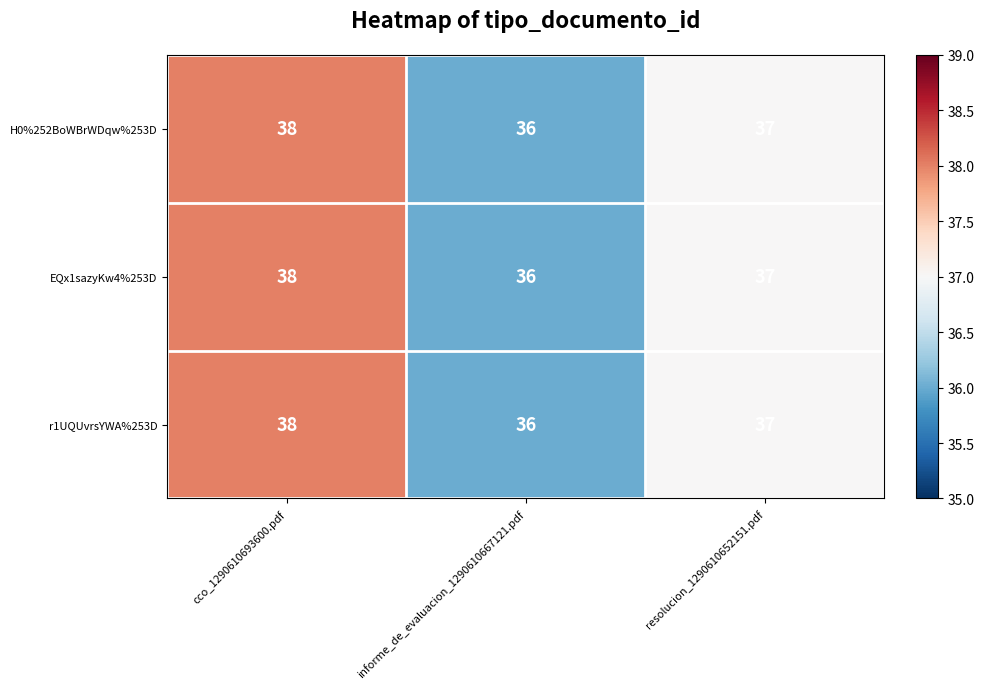

The r1UQUvrsYWA%253D series shows 20 at informe_de_evaluacion_1290610667121.pdf. True or false?

False